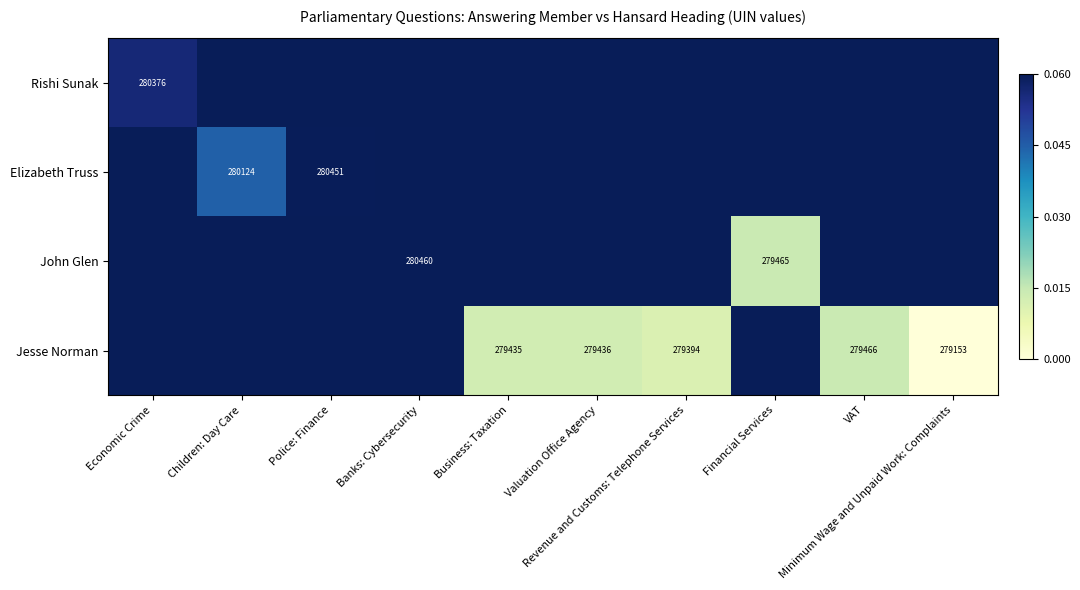

Rank the series at Minimum Wage and Unpaid Work: Complaints from lowest to highest value.

Jesse Norman, Rishi Sunak, Elizabeth Truss, John Glen